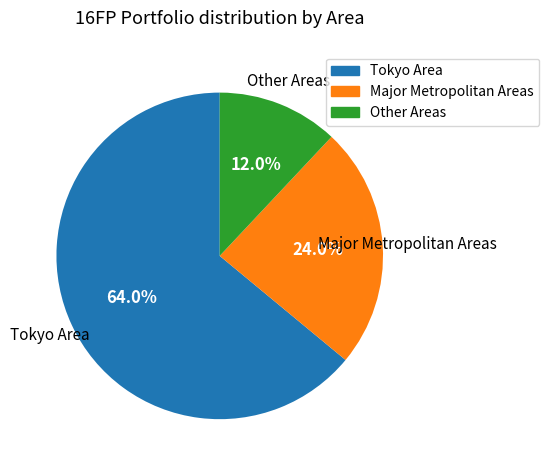

Which category has the smallest portion of the pie?

Other Areas